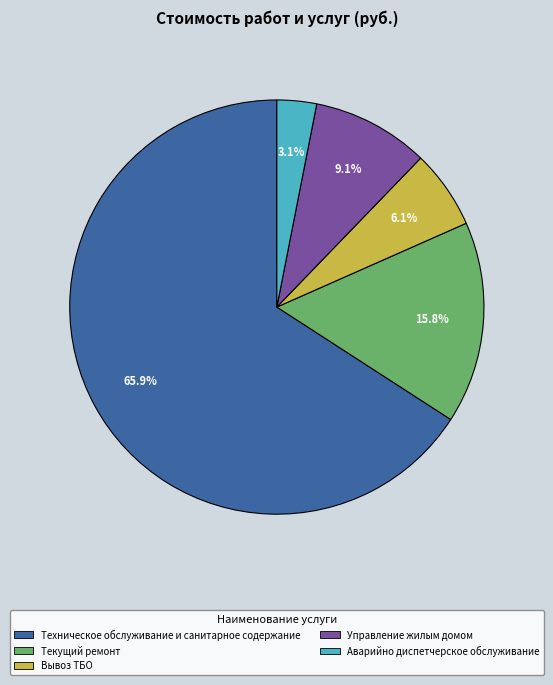

Rank the categories by value from highest to lowest.

Техническое обслуживание и санитарное содержание, Текущий ремонт, Управление жилым домом, Вывоз ТБО, Аварийно диспетчерское обслуживание